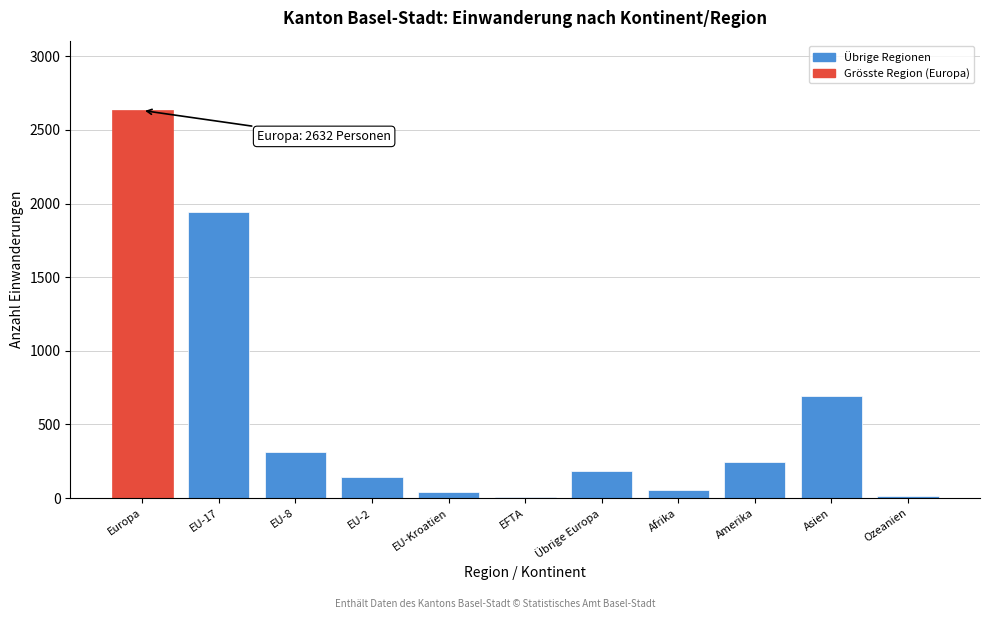

What is the sum of all values?

6263